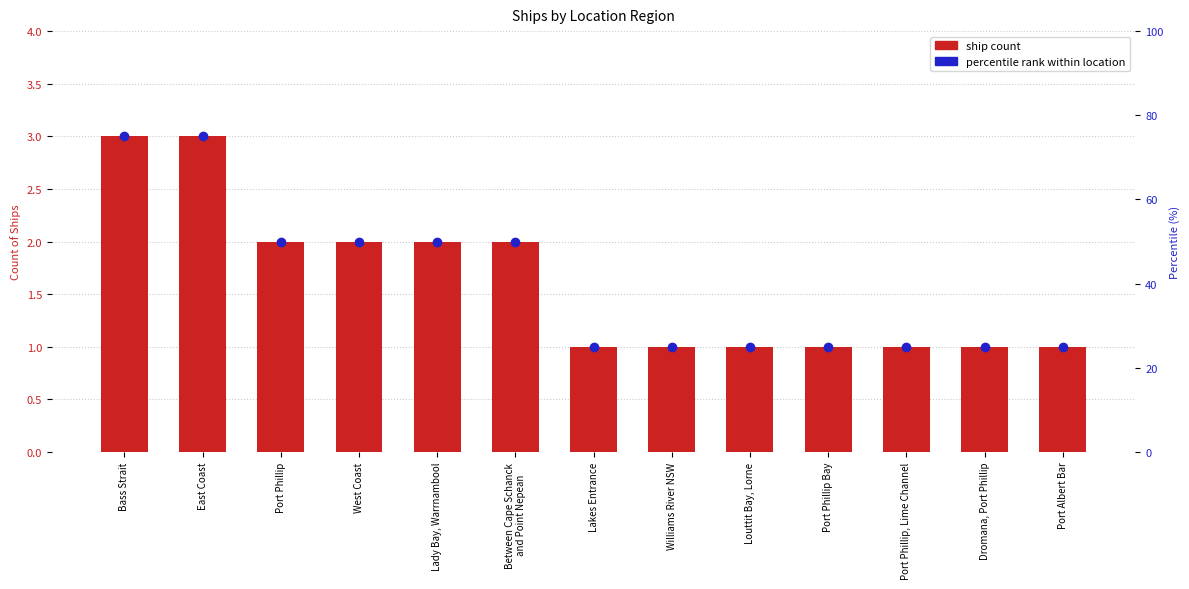

Does the chart contain any negative values?

No